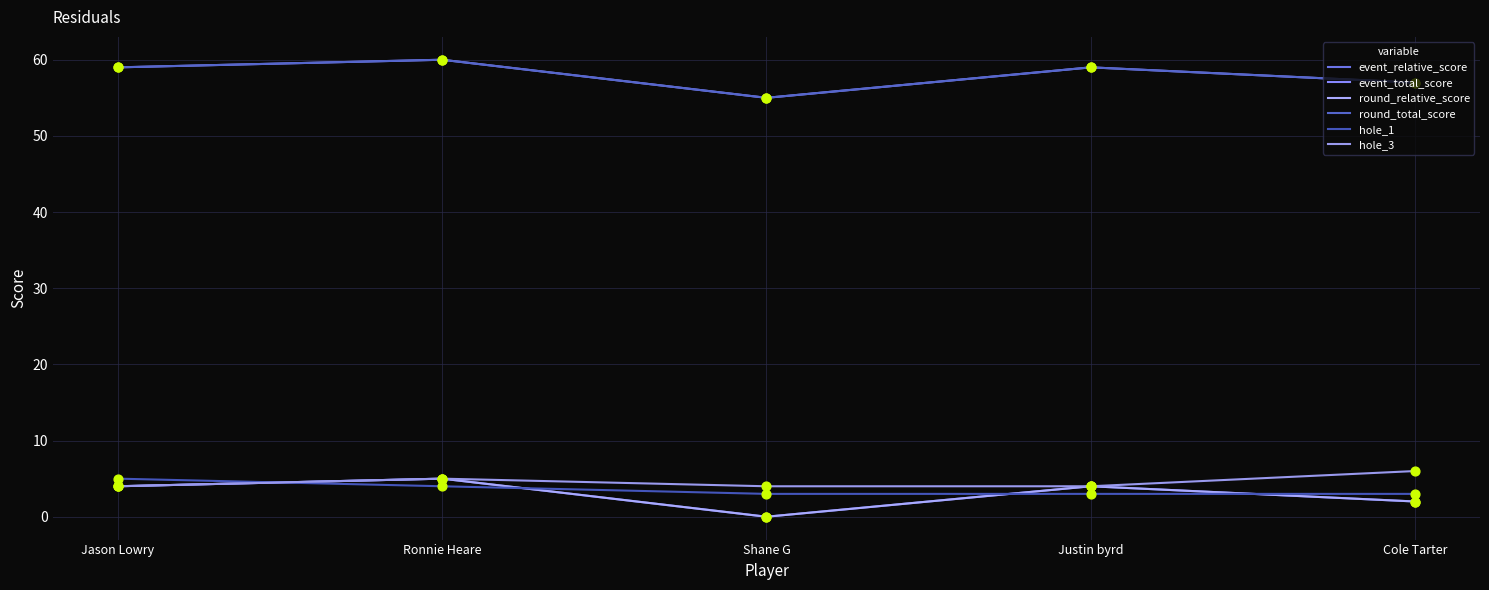

Which series has the largest total across all categories?

event_total_score